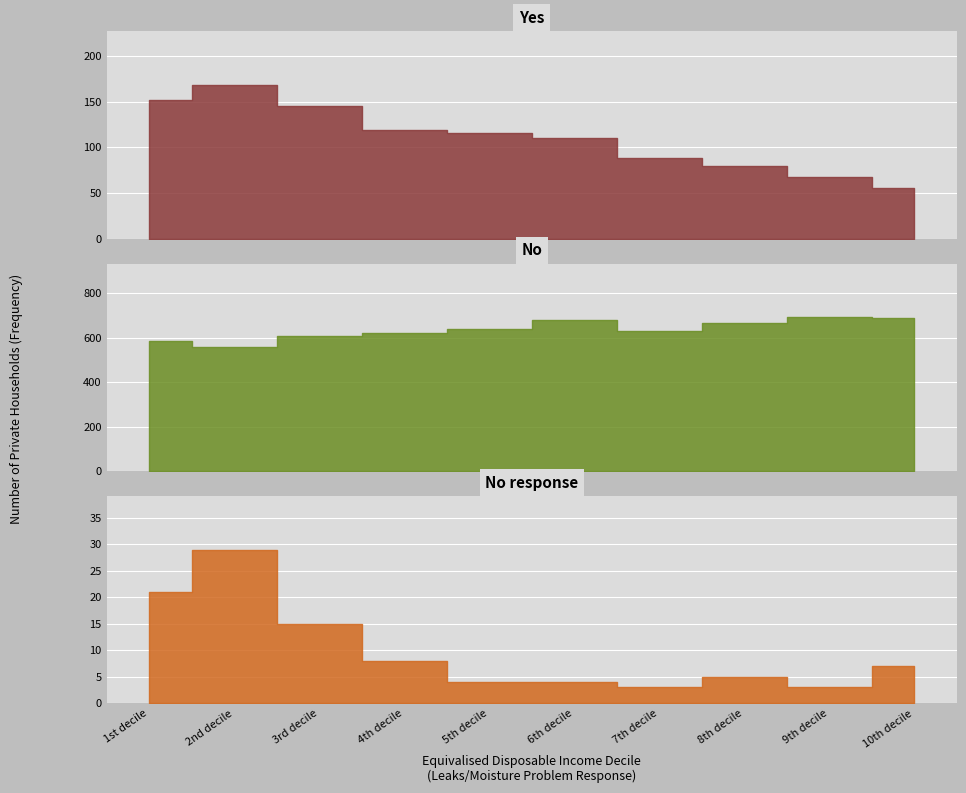

The No response series shows 29 at 2nd decile. True or false?

True